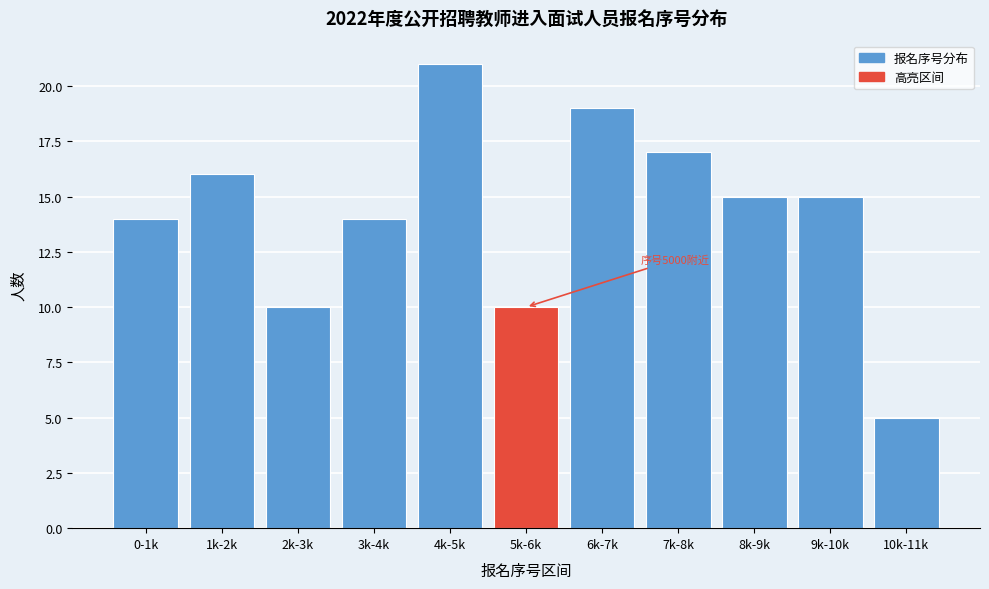

Reading left to right, transcribe all the data shown in this chart.

14	16	10	14	21	10	19	17	15	15	5